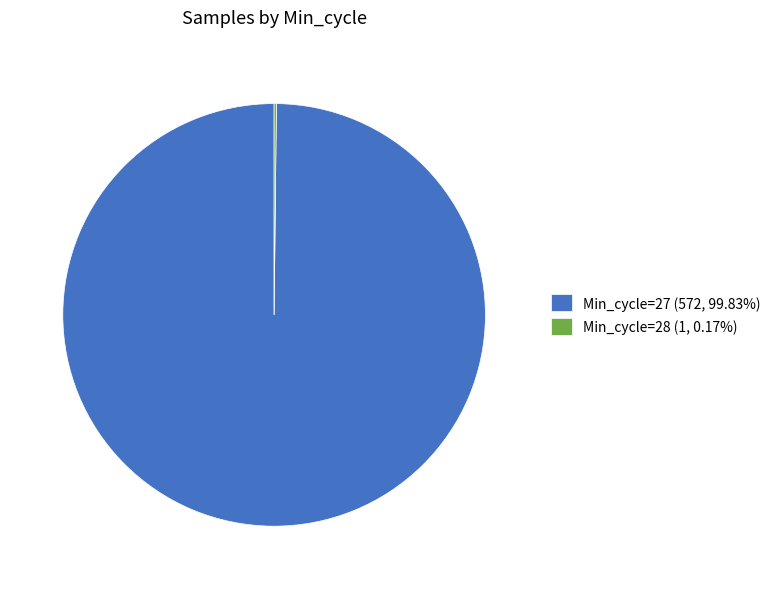

Does any single category account for the majority?

Yes